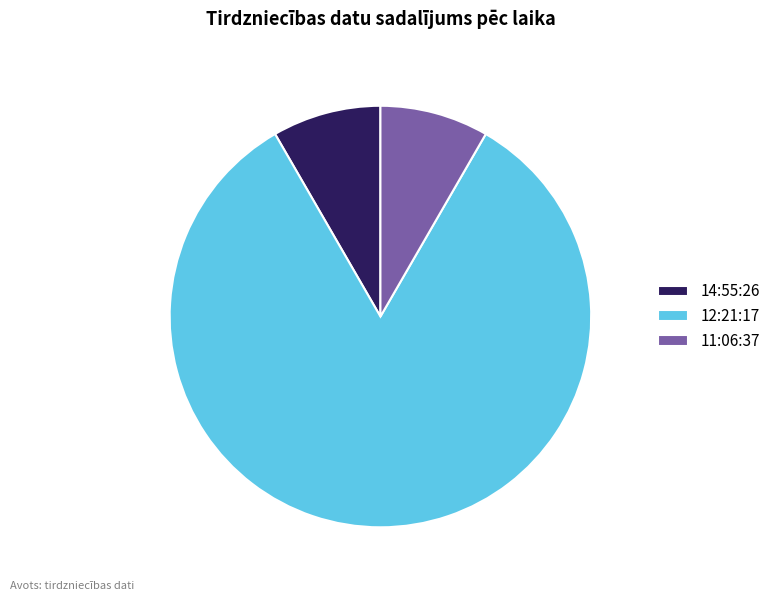

Which category has the biggest portion of the pie?

12:21:17